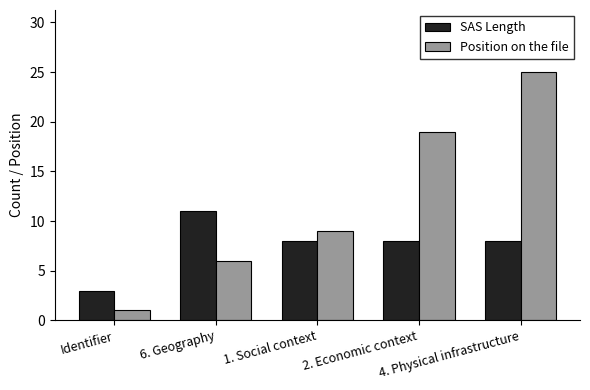

What is the value of the Position on the file bar at the 5th from the left?

25